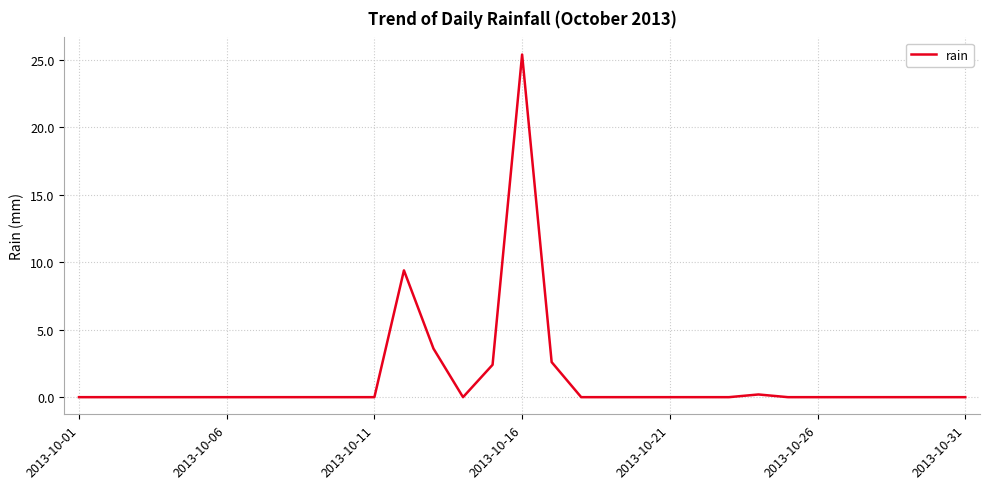

Which label corresponds to the largest value in the chart?

2013-10-16